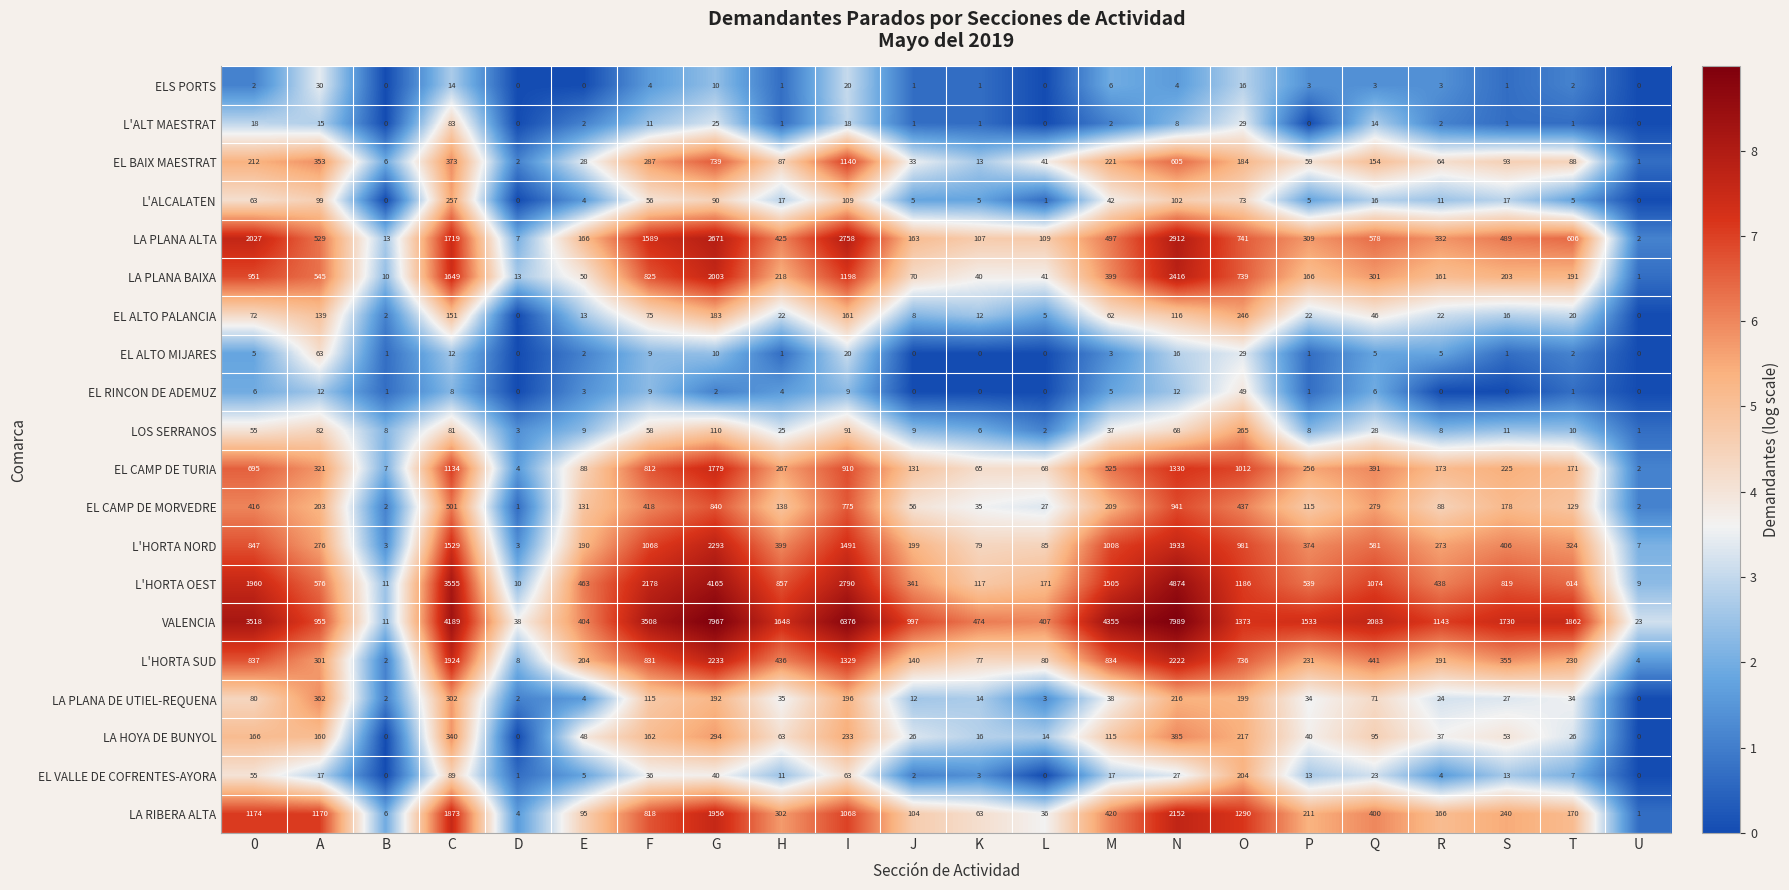

Which label corresponds to the largest value in the chart?

N